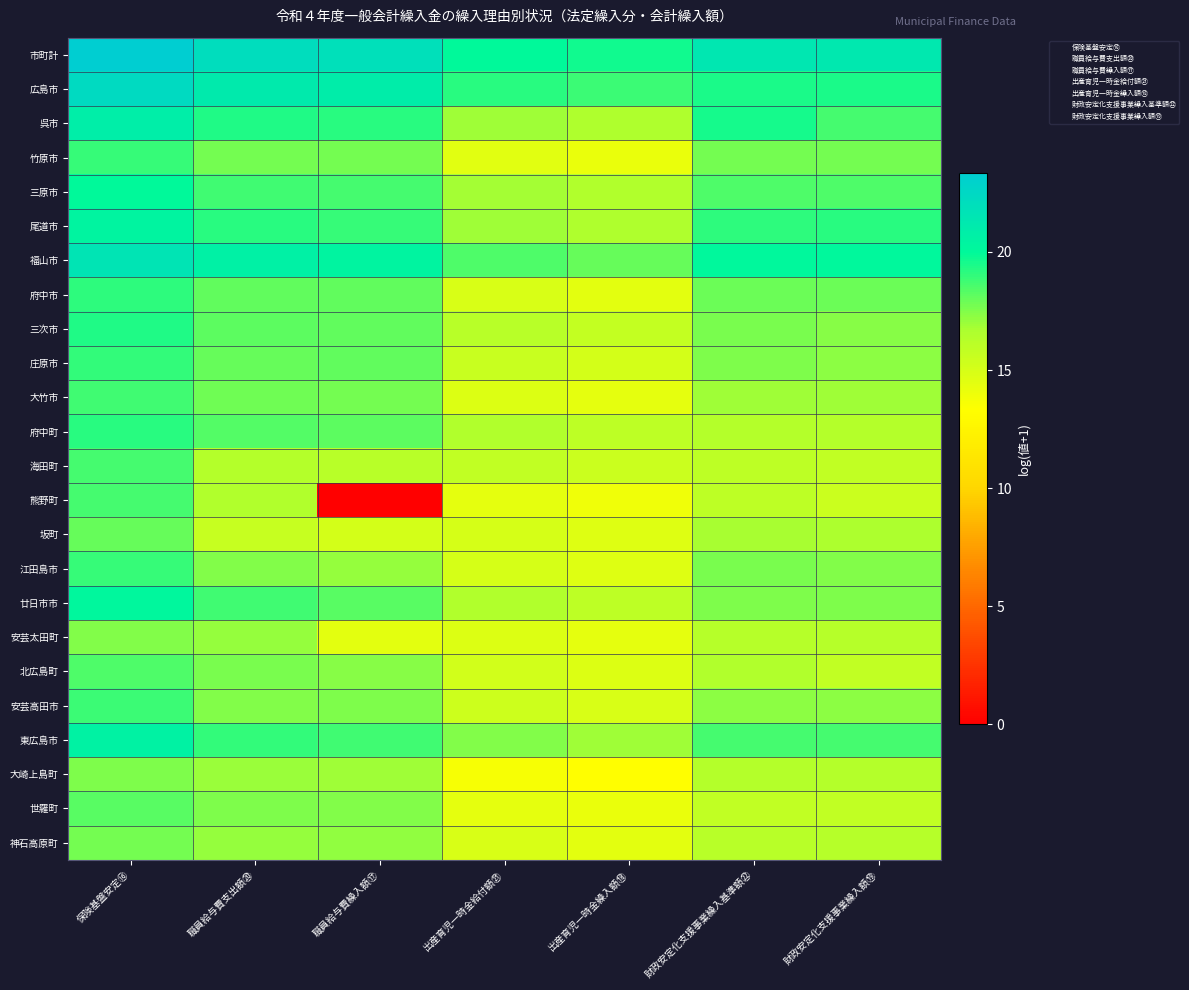

Rank the series by their maximum value, from highest to lowest.

市町計, 広島市, 福山市, 呉市, 東広島市, 尾道市, 廿日市市, 三原市, 三次市, 府中町, 府中市, 庄原市, 江田島市, 竹原市, 安芸高田市, 大竹市, 熊野町, 海田町, 北広島町, 世羅町, 坂町, 神石高原町, 大崎上島町, 安芸太田町